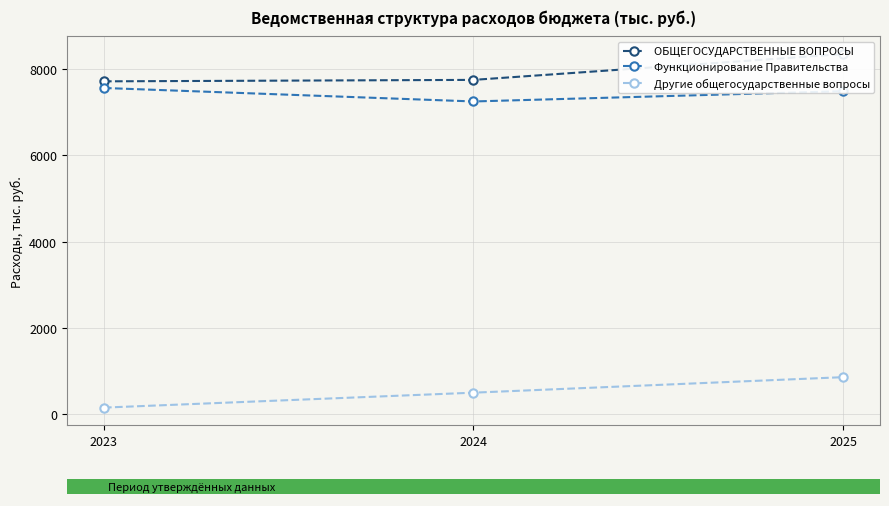

Which series changed the most between 2023 and 2025?

Другие общегосударственные вопросы